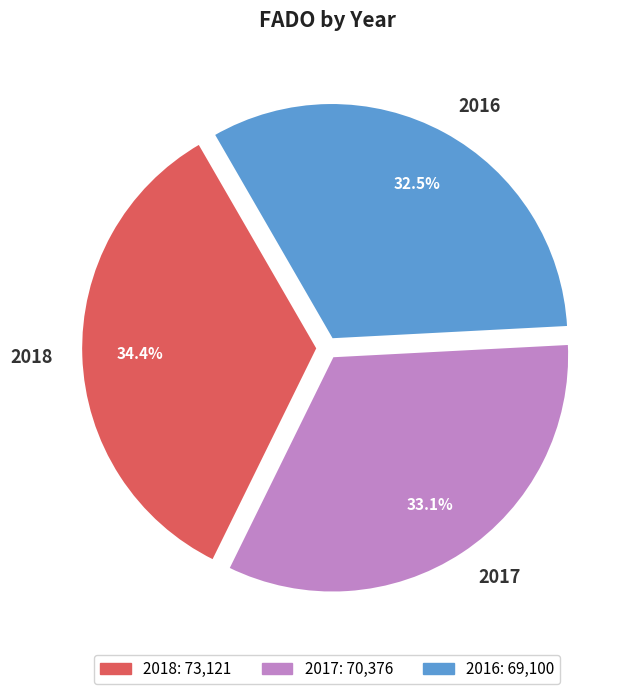

Which has a higher value, 2018 or 2016?

2018